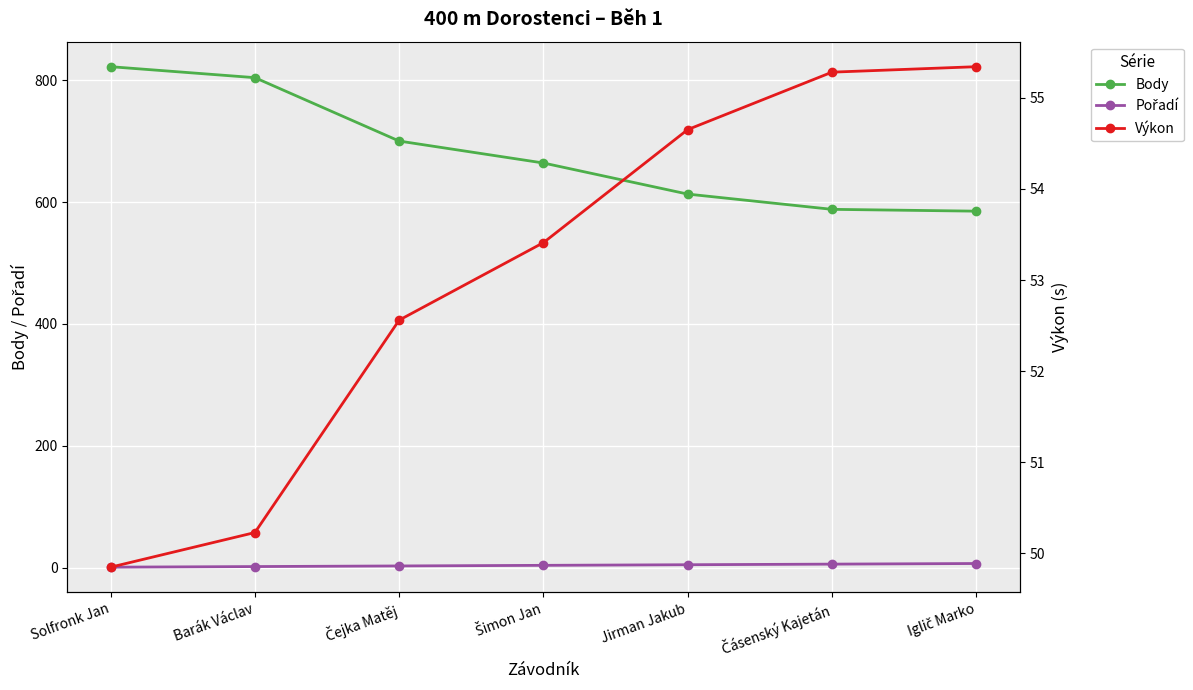

Read the Body value at Barák Václav.

804